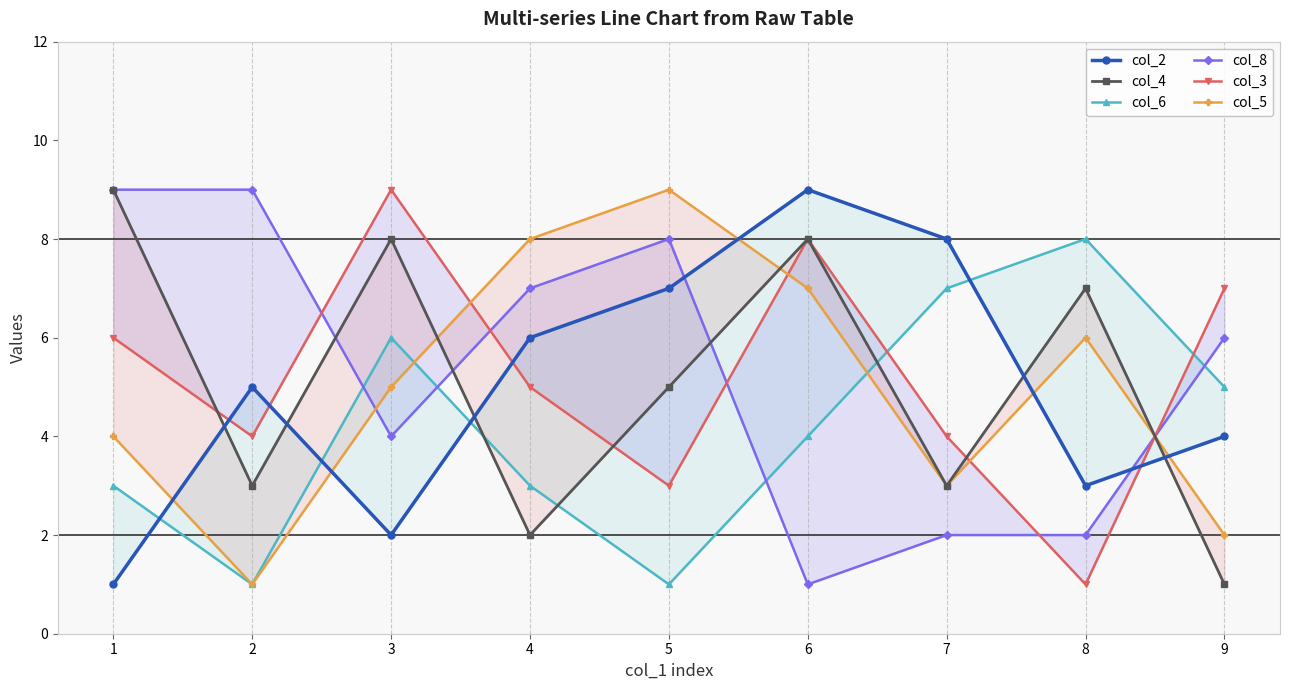

How many values in the col_2 series exceed 5?

4